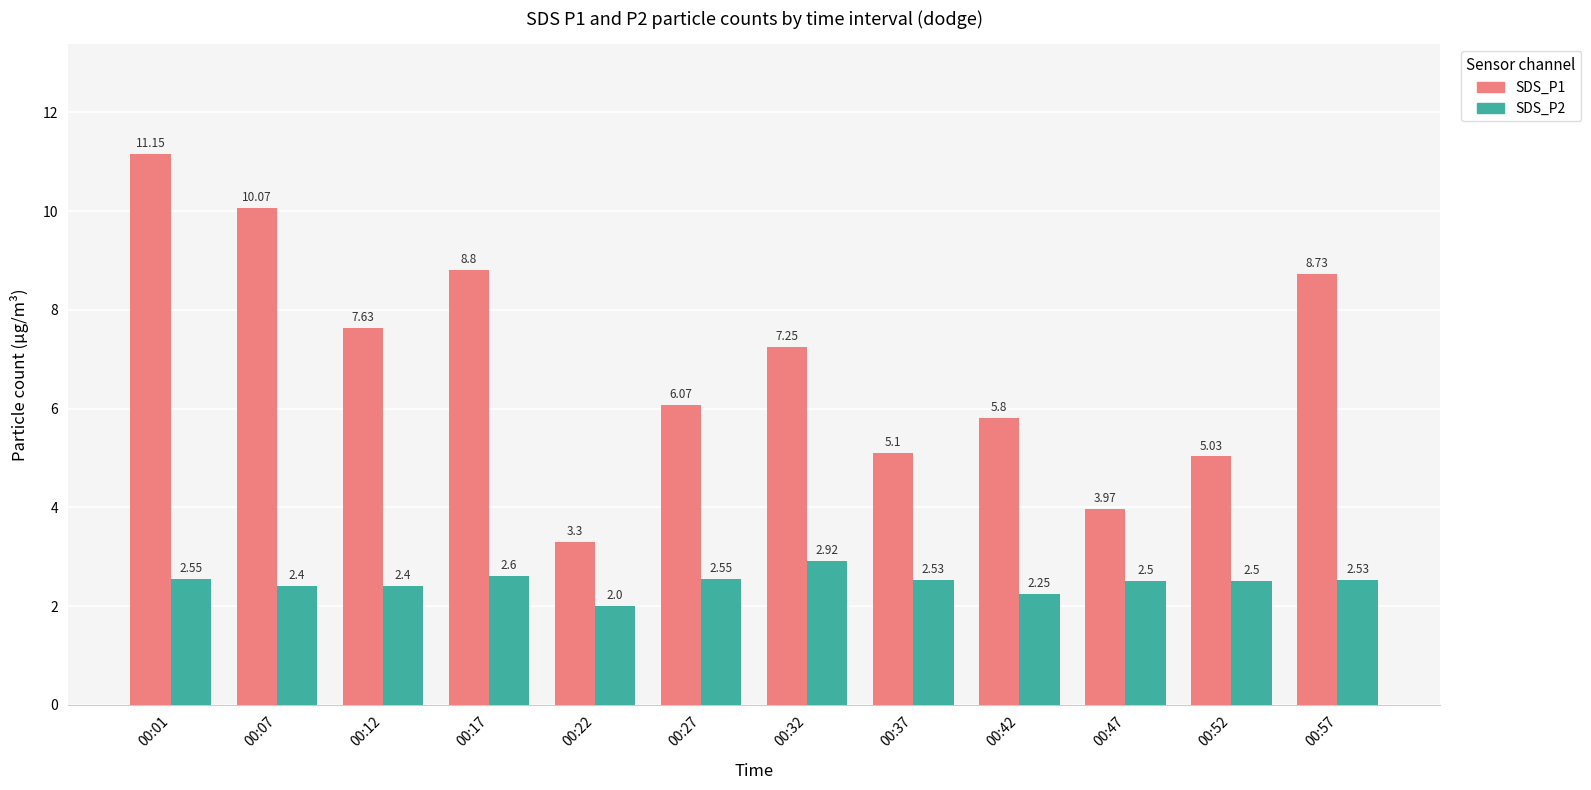

What is the value of the SDS_P2 bar at the 3rd from the left?

2.4